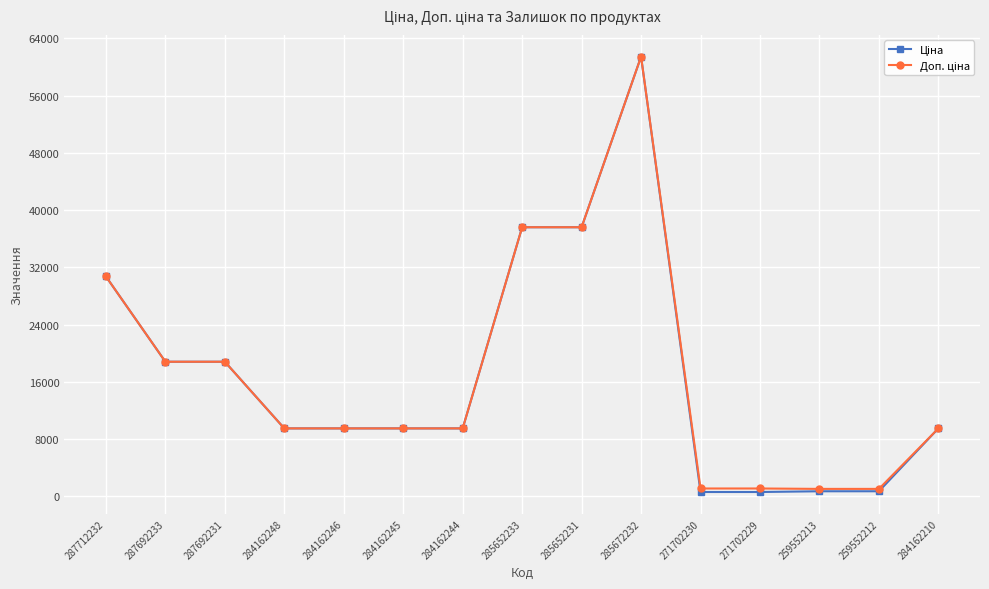

At how many categories does at least one series exceed 4728?

11